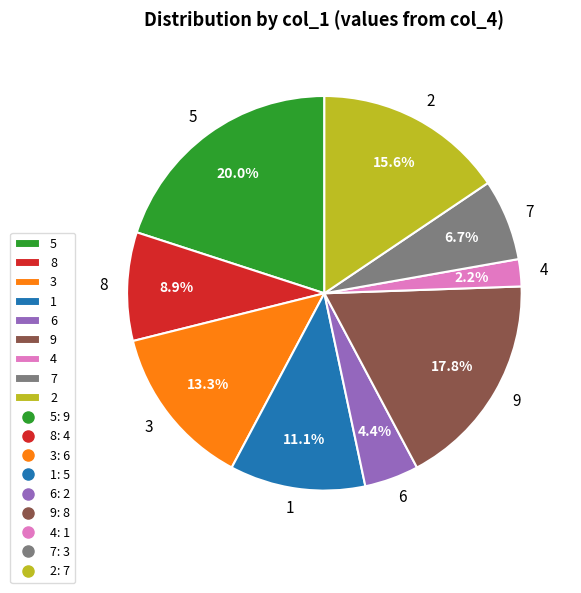

Is there a majority slice in this chart?

No